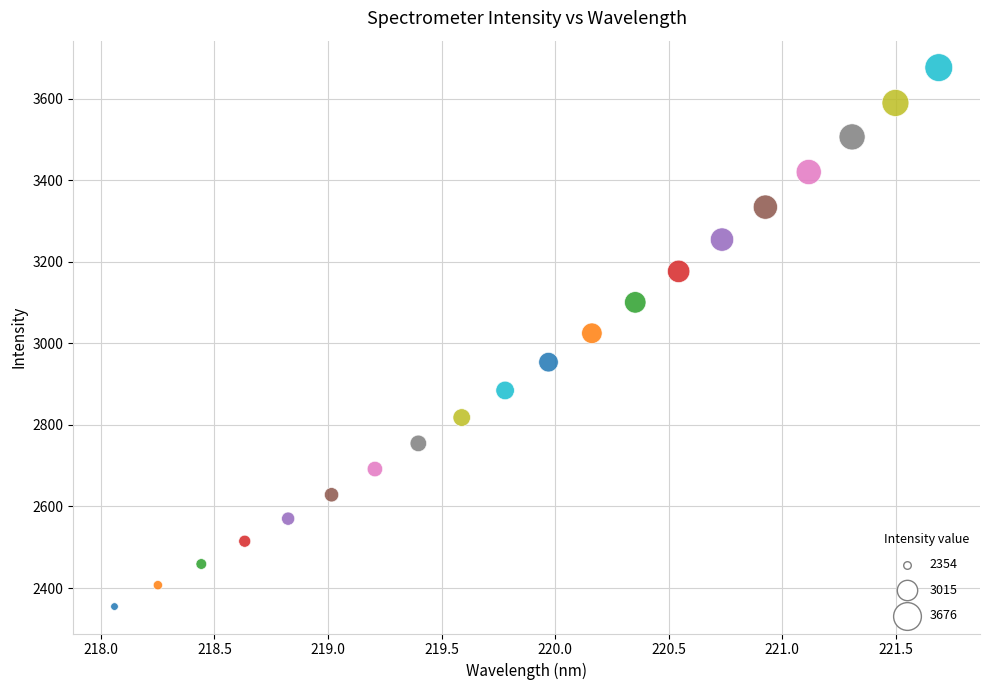

What is the range of X values (max minus min)?

3.6